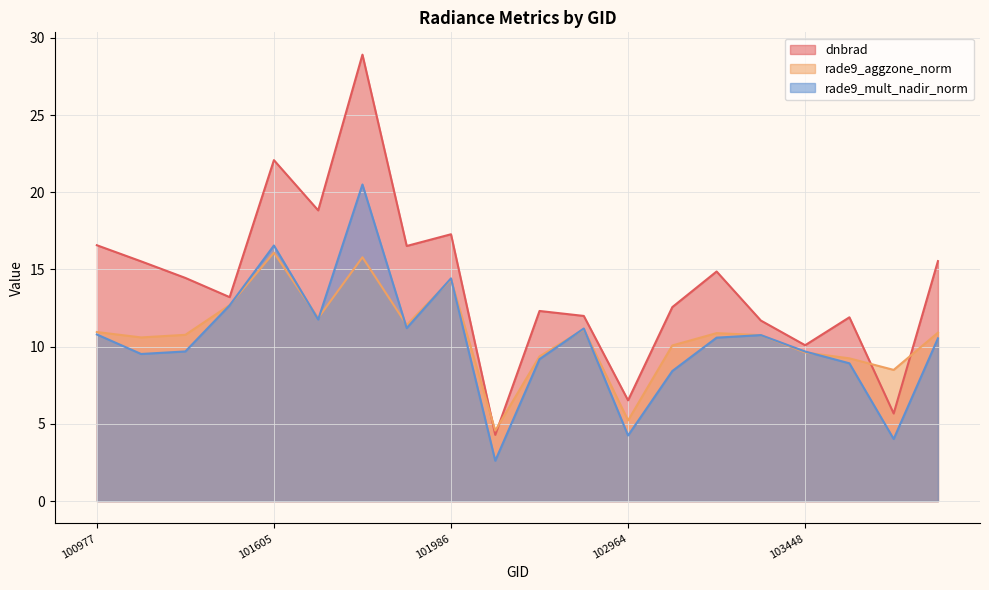

Between 101736 and 103330, which series saw the biggest shift?

dnbrad